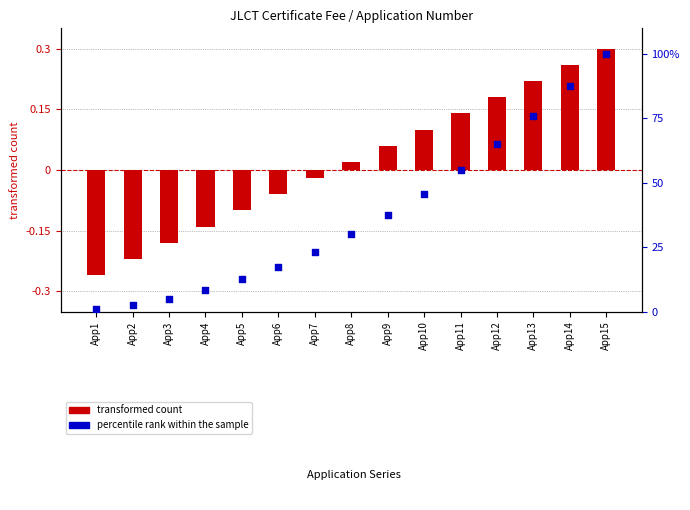

At which category is the sum across all series the highest?

App15